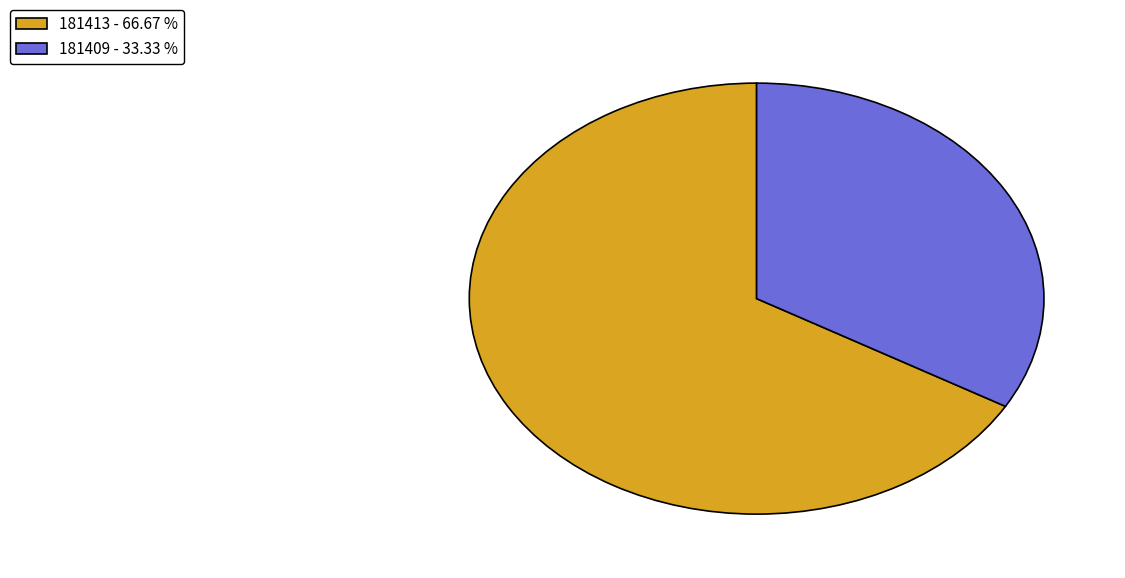

Rank the categories by value from highest to lowest.

181413, 181409